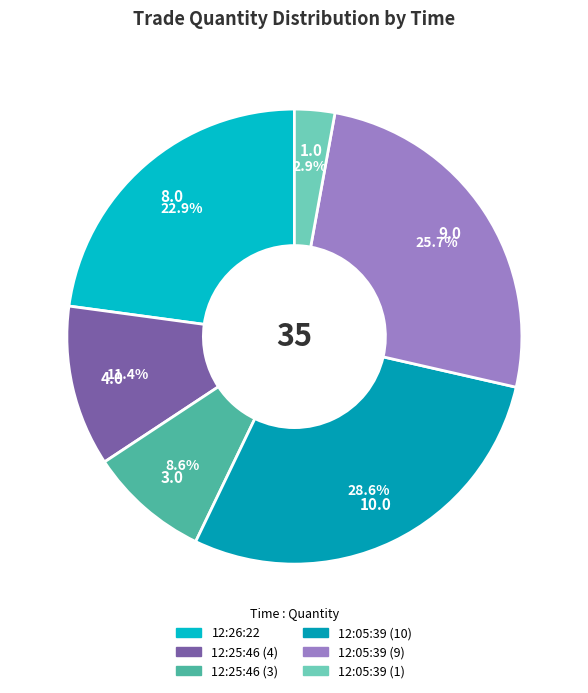

Is it true that 12:25:46 (3) is 20% of the pie?

False